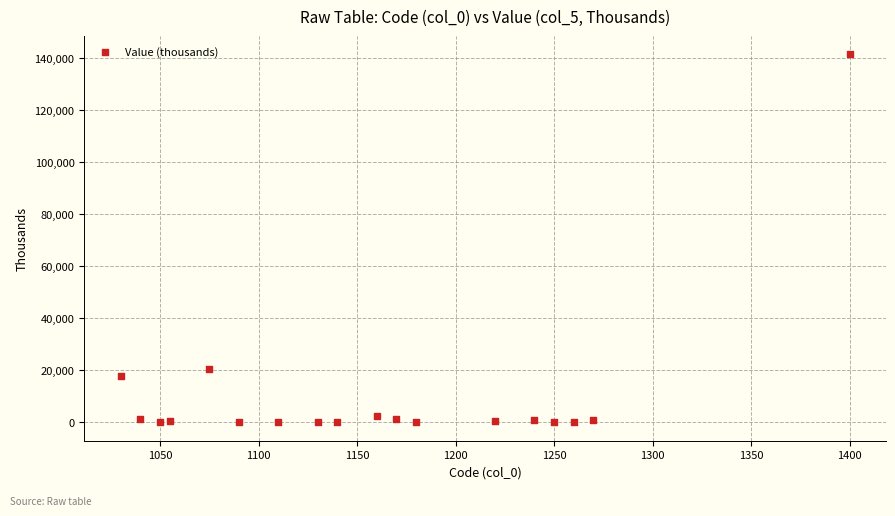

What Y value in the scatter plot is closest to 70753?

20630.2